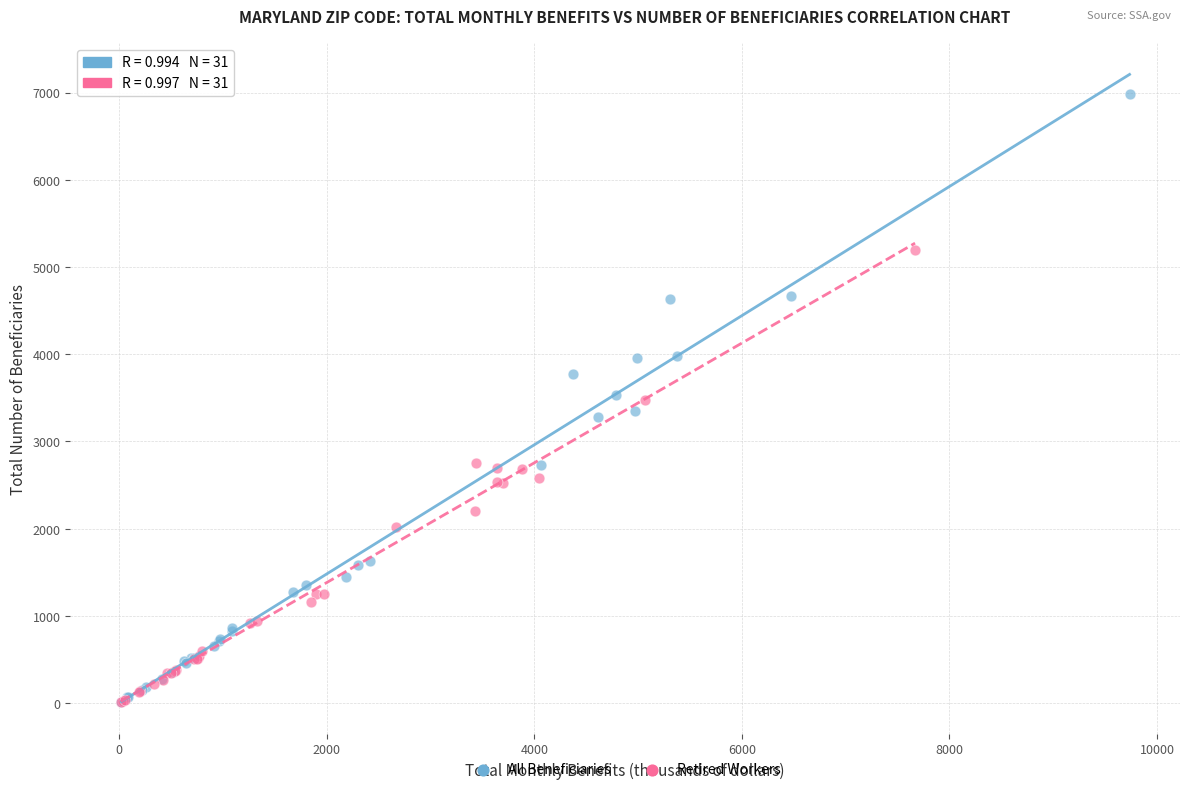

Which series has the largest Y range (max minus min)?

All Beneficiaries